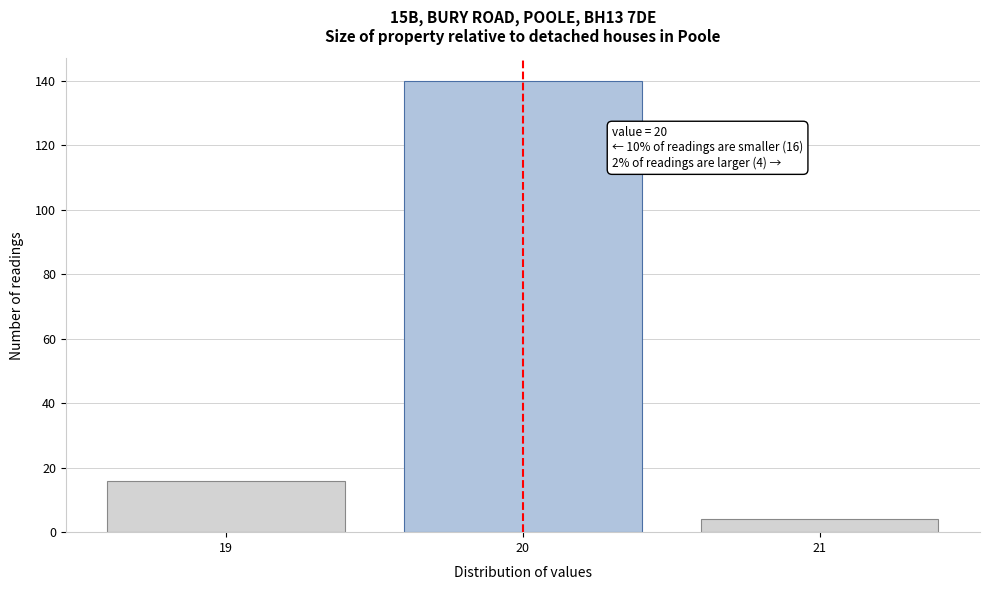

Reading right to left, list all the values displayed in this chart.

4	140	16